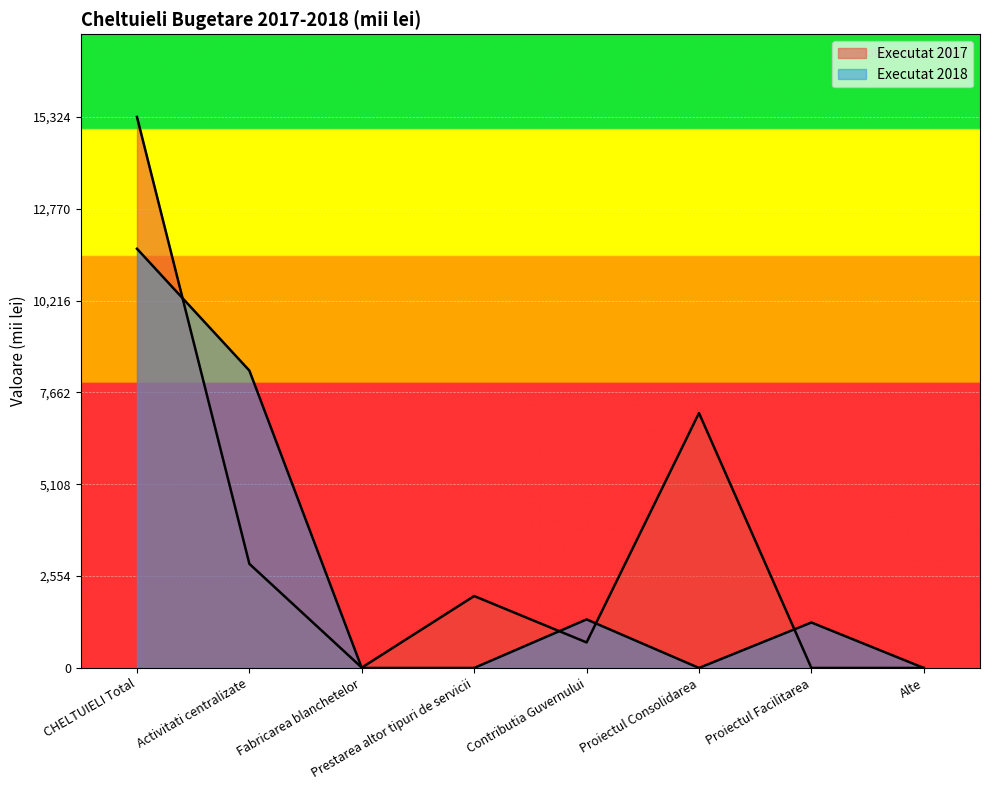

True or false: Executat 2018 has a value of -7686.0 at Proiectul Consolidarea.

False